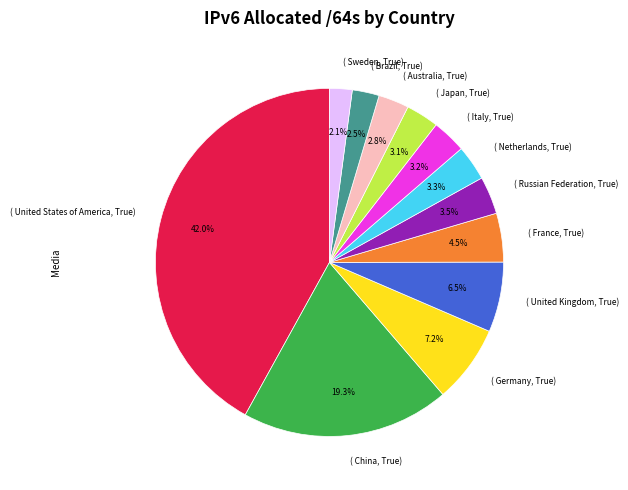

Which category has the biggest portion of the pie?

( United States of America, True)